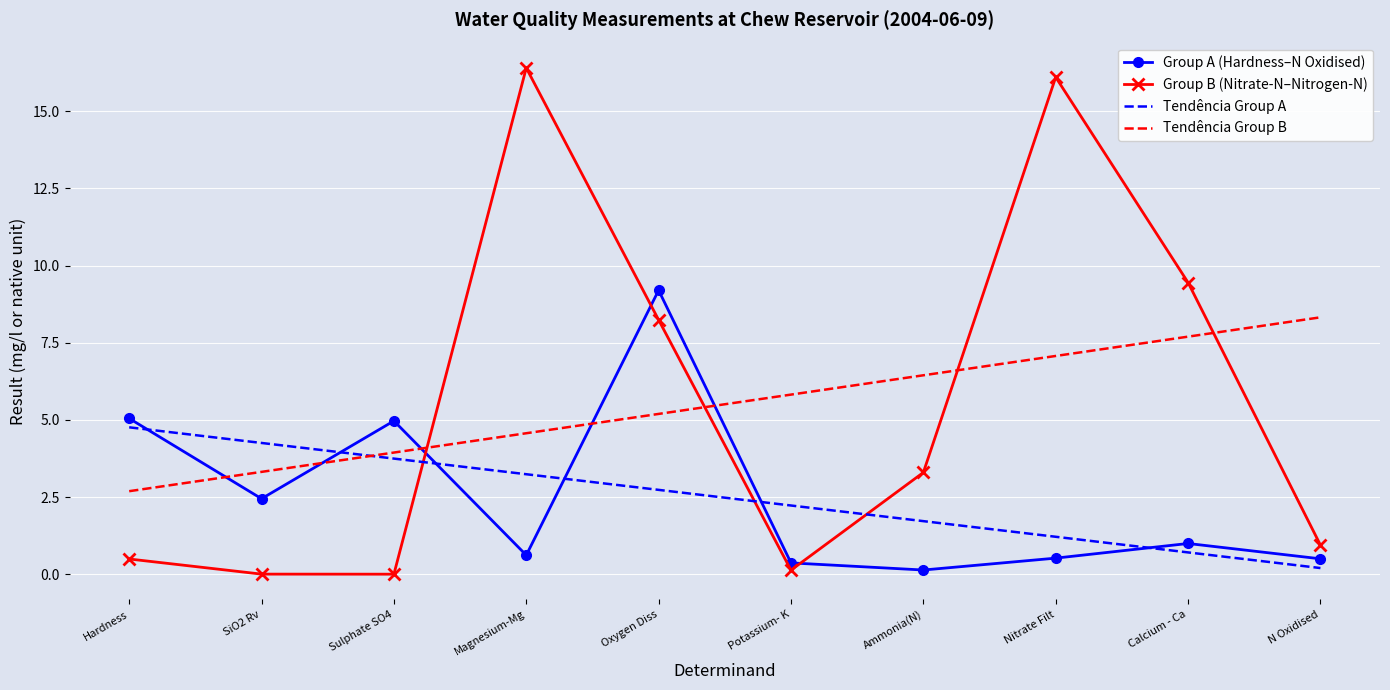

What is the approximate value of Tendência Group B at Oxygen Diss?

5.2